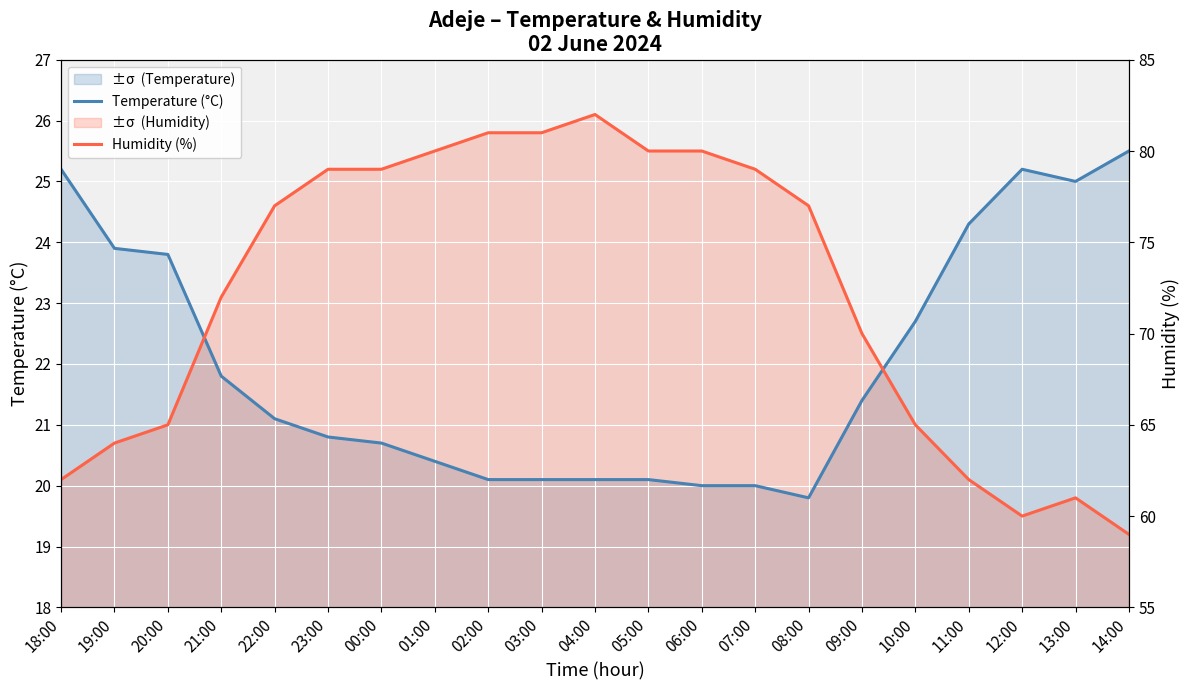

Between 08:00 and 20:00, which is larger?

20:00